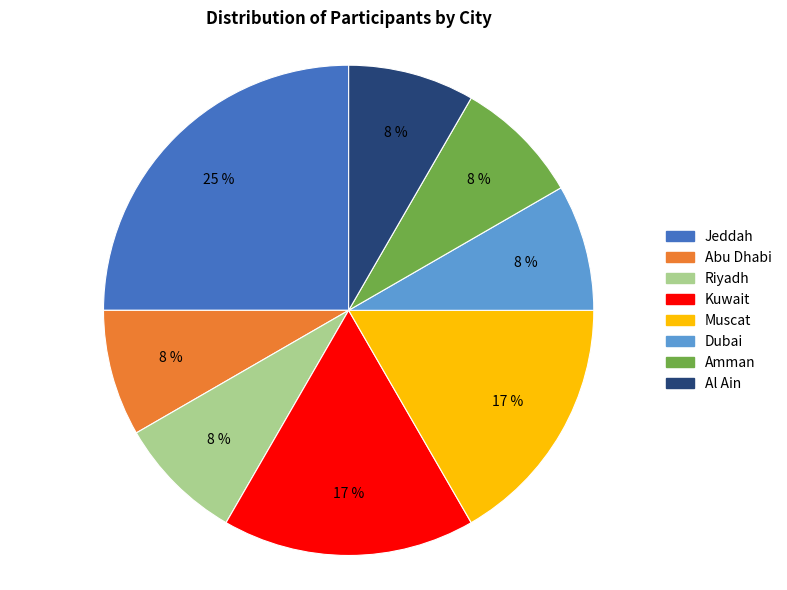

True or false: Riyadh accounts for 18% of the total.

False